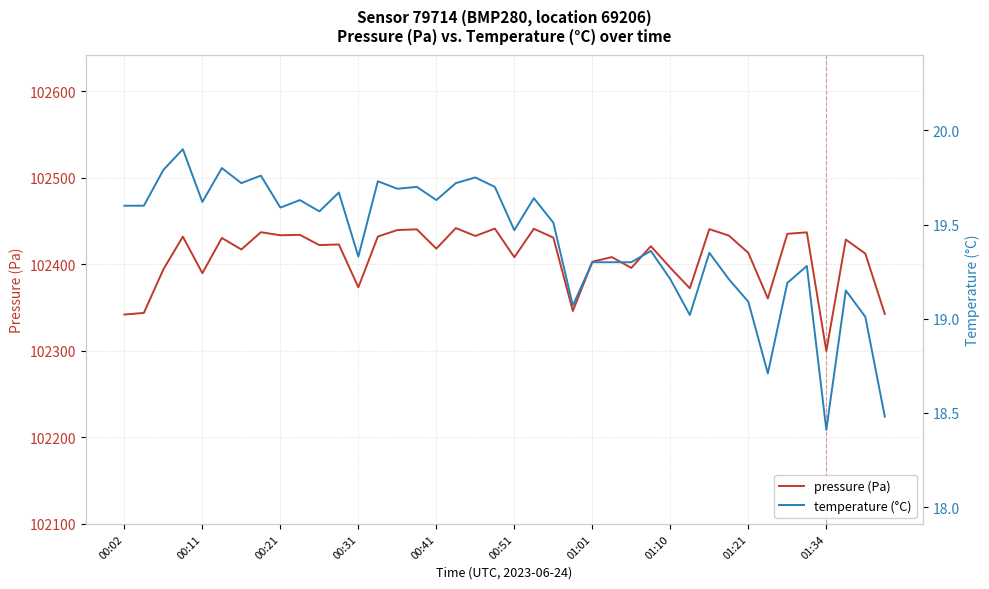

Rank the series by their maximum value, from highest to lowest.

pressure (Pa), temperature (°C)